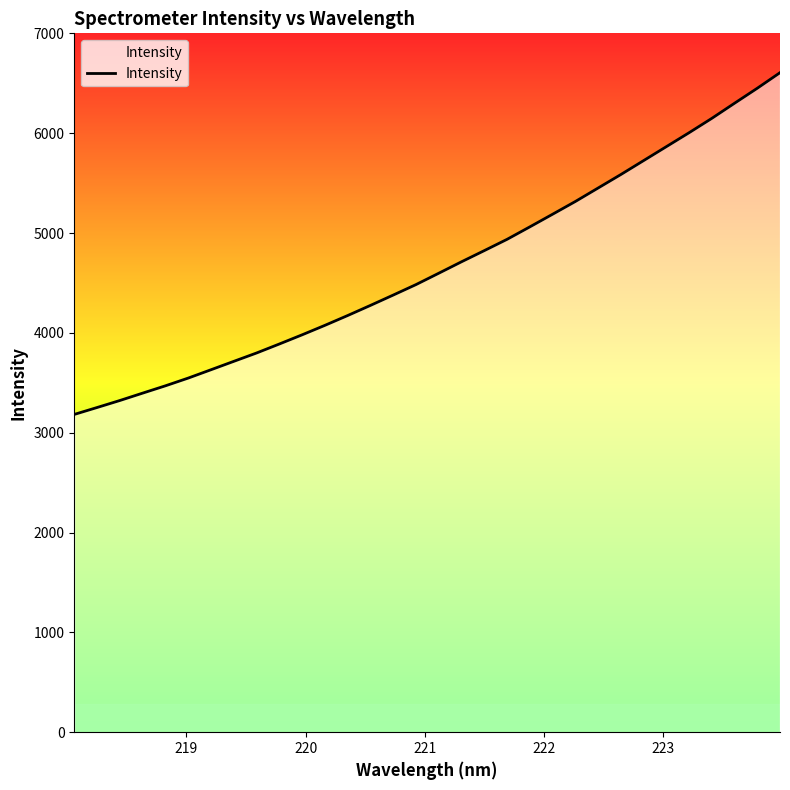

What is the maximum value shown in the chart?

6606.0